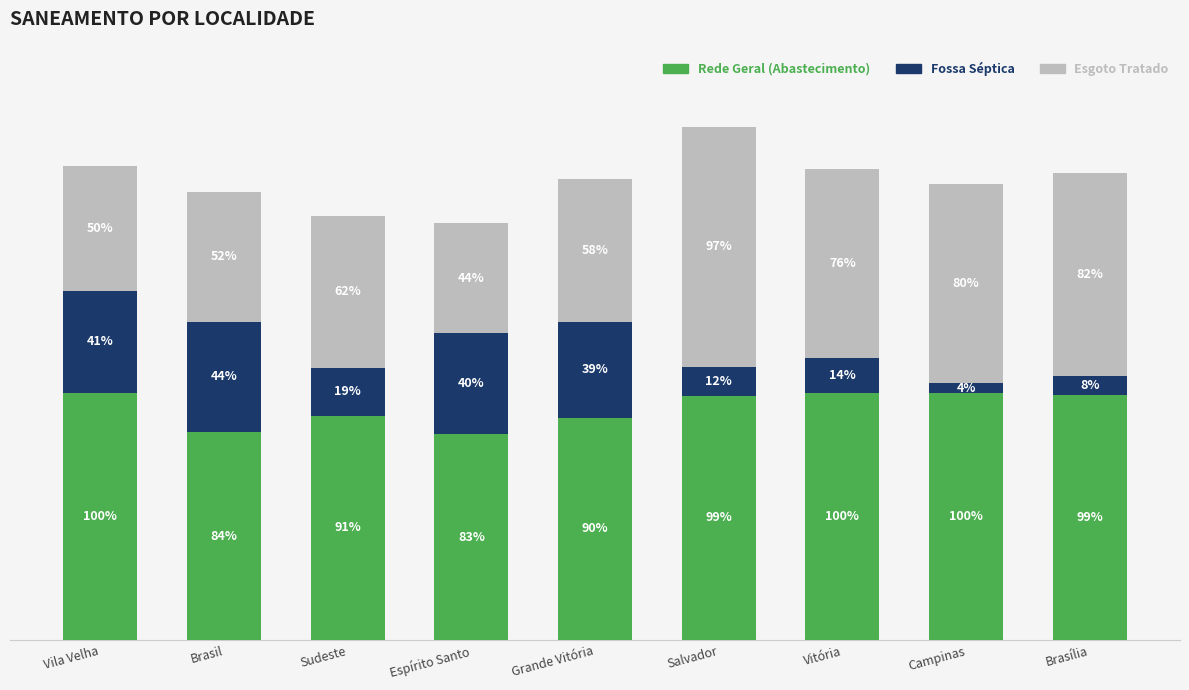

List the series in order of their peak value, lowest first.

Fossa Séptica, Esgoto Tratado, Rede Geral (Abastecimento)